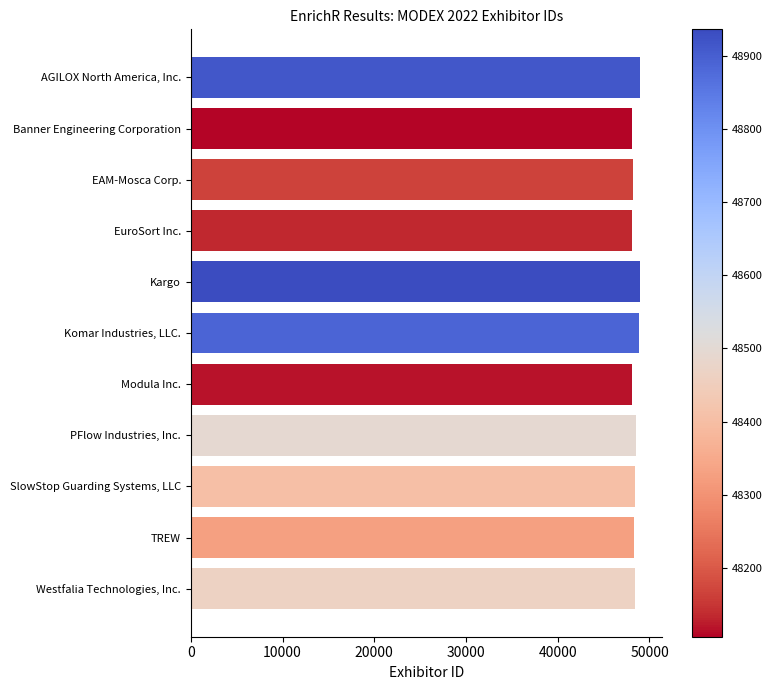

What is the ratio of the value at Kargo to the value at EAM-Mosca Corp.?

1.0